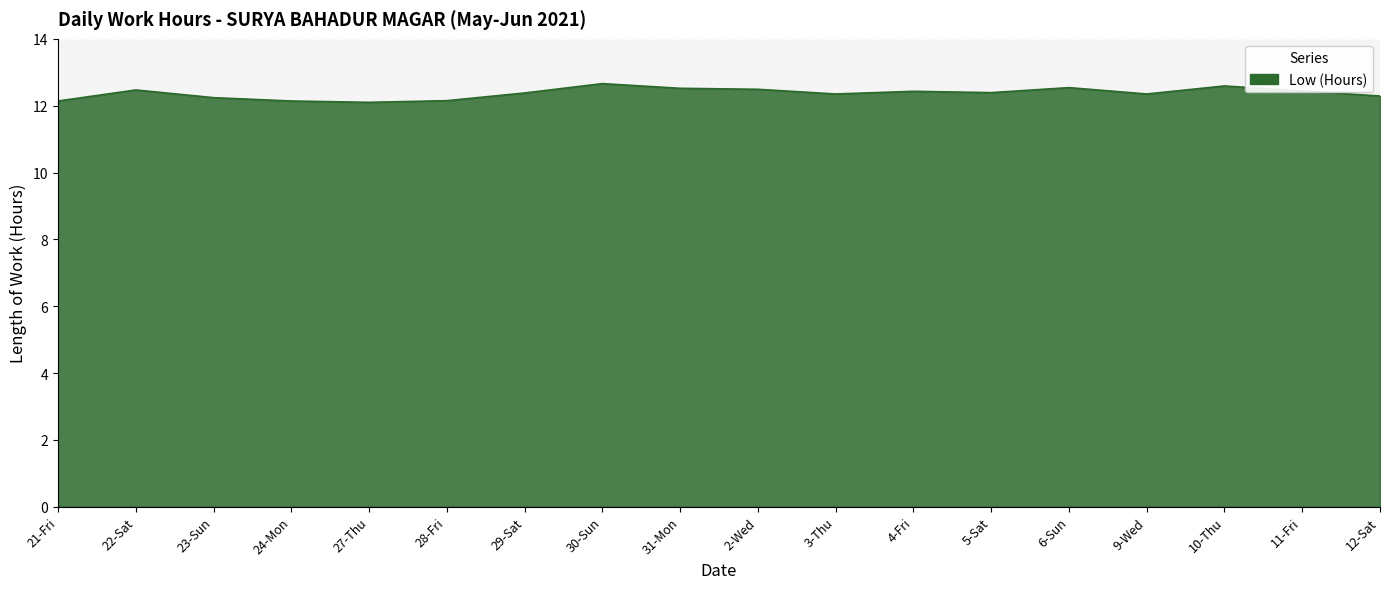

What is the difference between the maximum and minimum values?

0.6